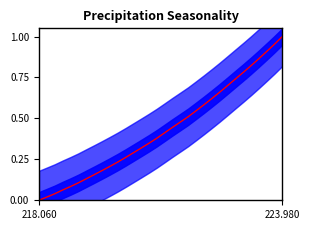

What is the average value?

0.4